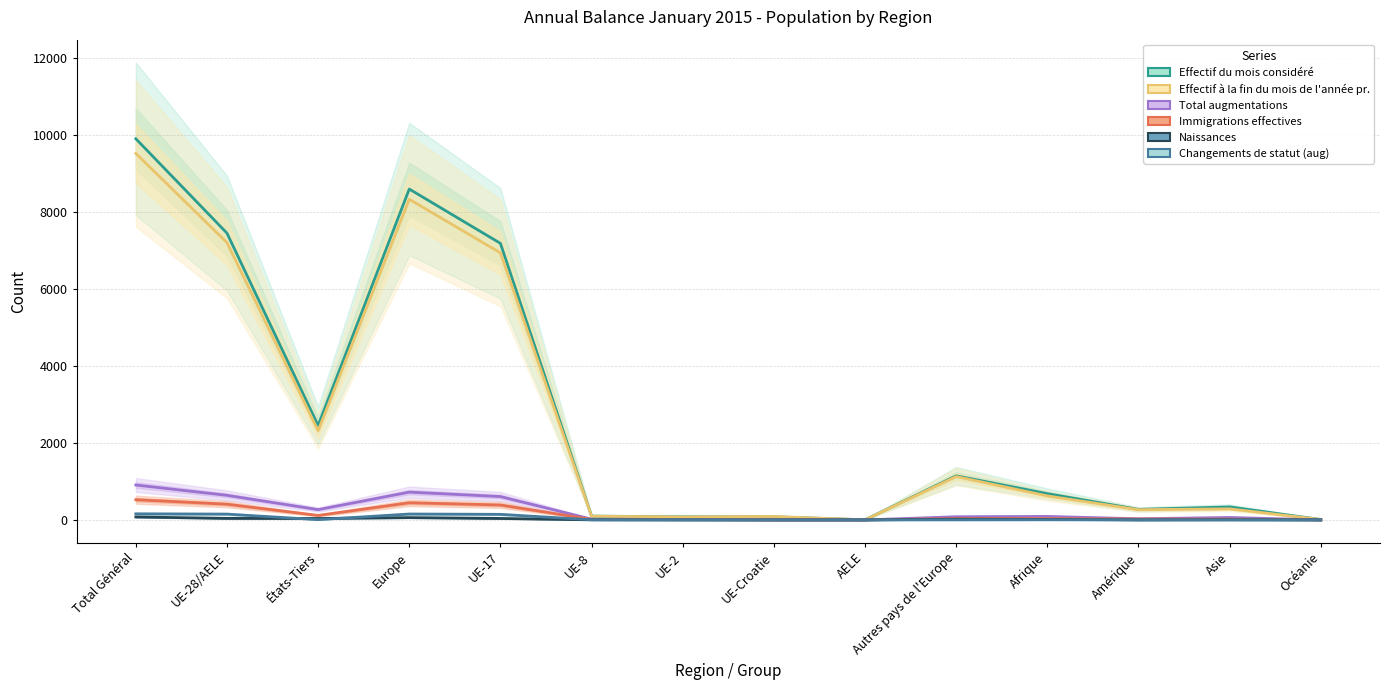

How many positive values does the Naissances series have?

9